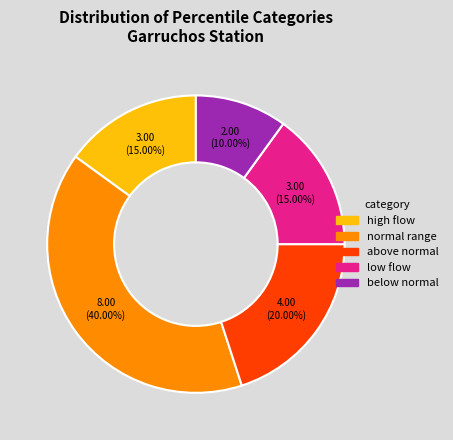

Between low flow and normal range, which is larger?

normal range